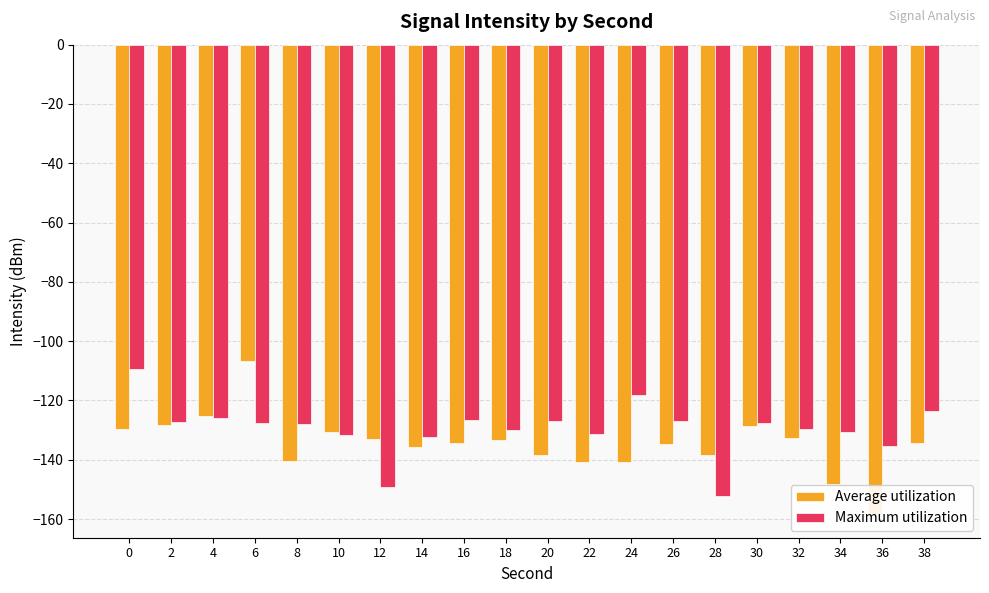

At 36, list the series in order from largest to smallest.

Maximum utilization, Average utilization